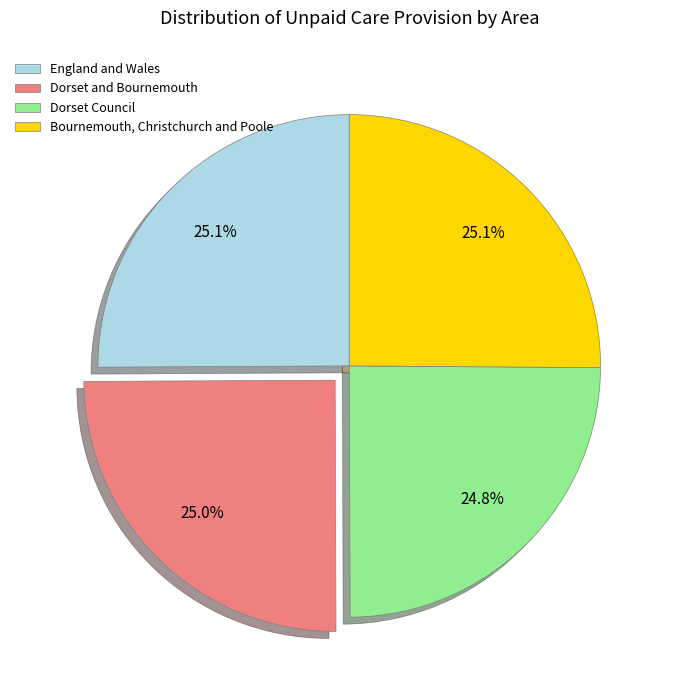

Is Bournemouth, Christchurch and Poole the majority of the pie?

No